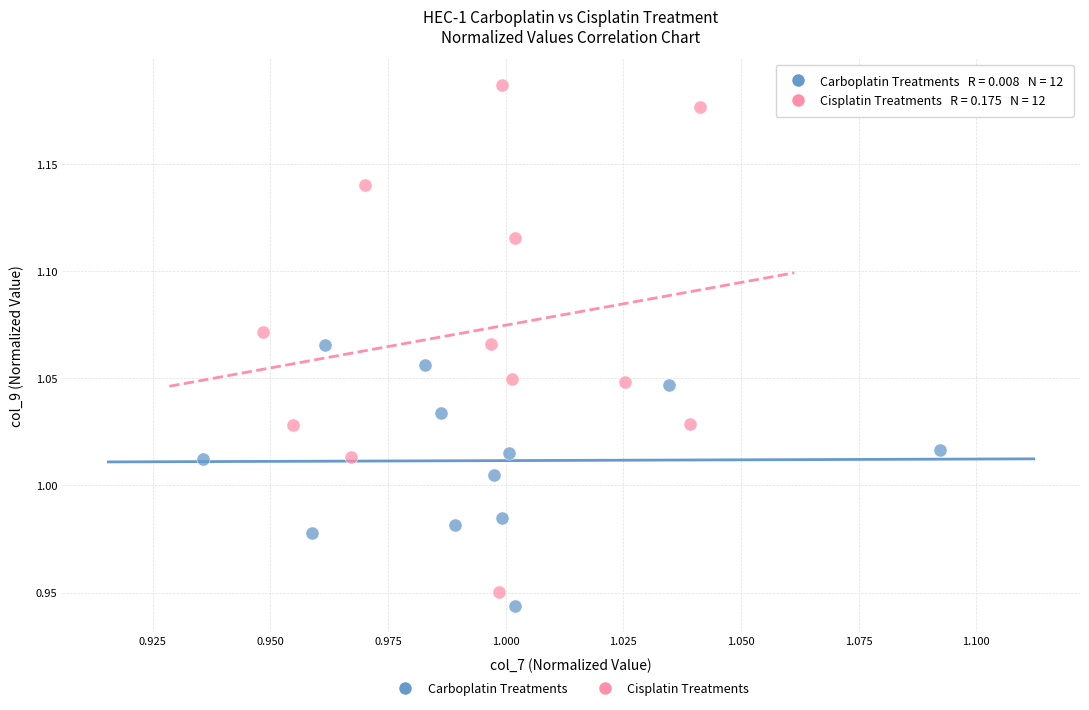

Which series contains the lowest Y value?

Carboplatin Treatments